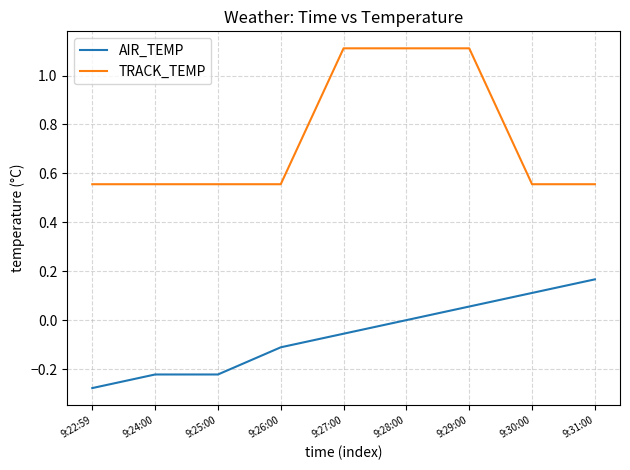

True or false: AIR_TEMP and TRACK_TEMP cross at least once.

False